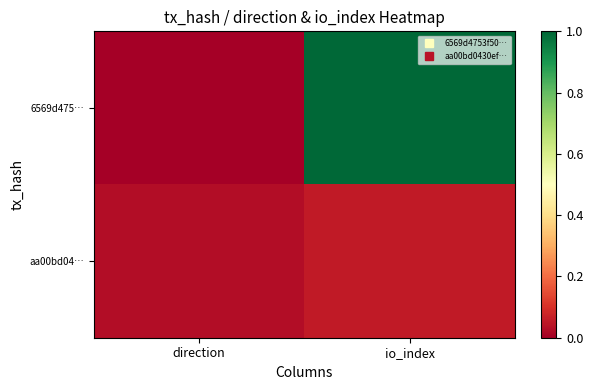

Which series changed the most between direction and io_index?

6569d475…